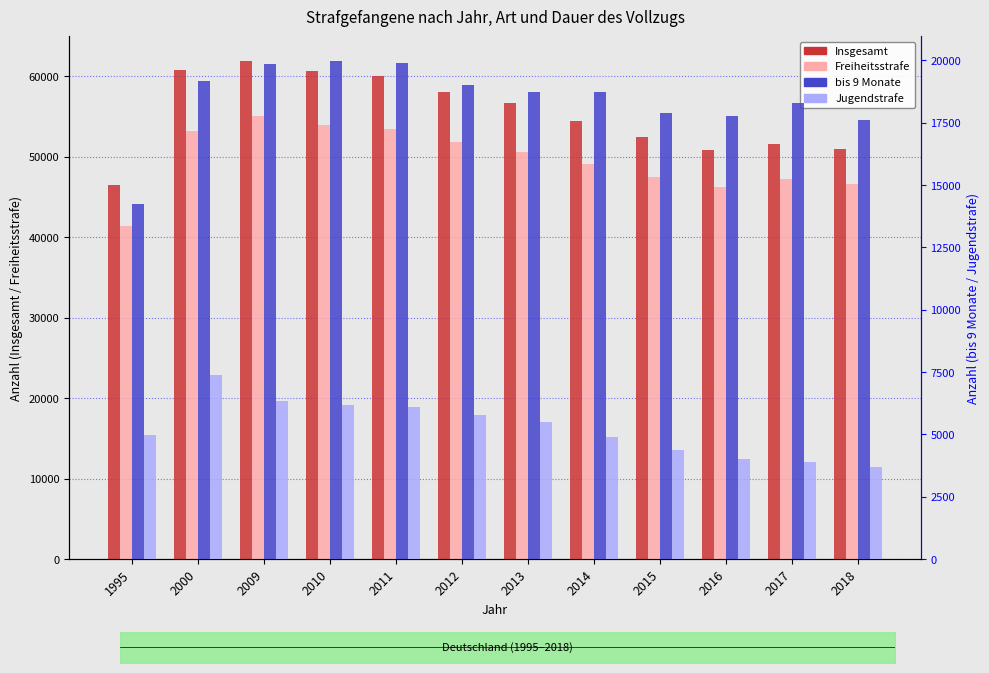

At which label is Insgesamt closest to 54197?

2014